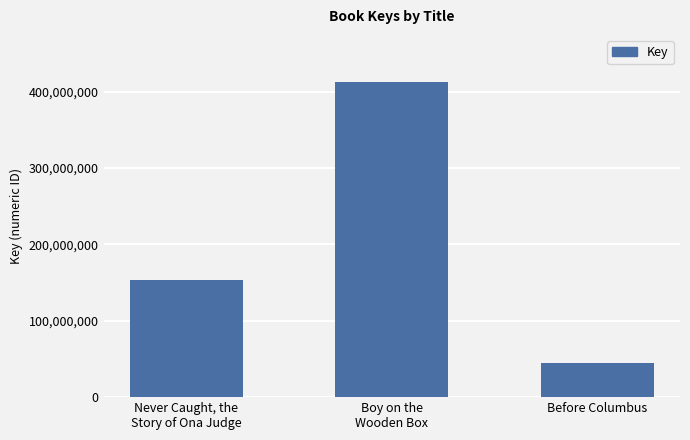

Count the values in the range 44409323 to 412394819.

3